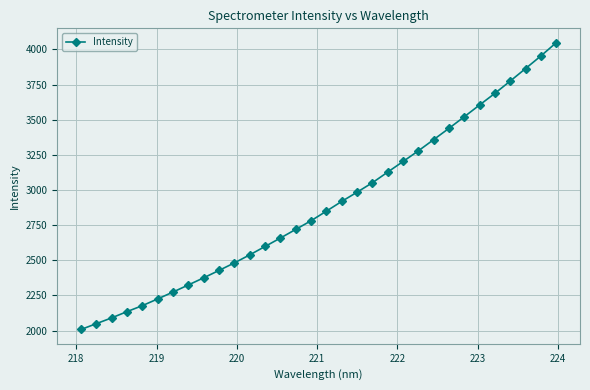

What is the average value?

2891.9